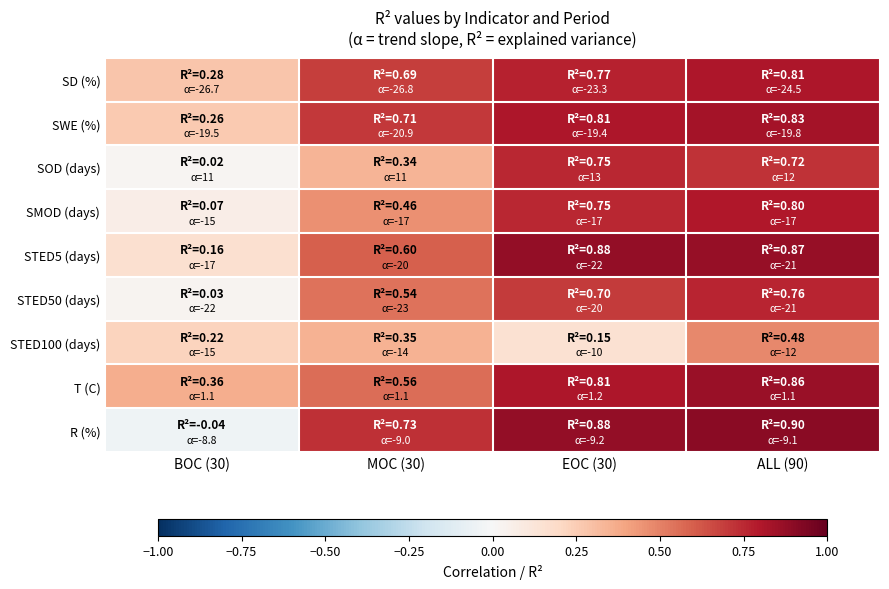

Reading left to right, list all the values displayed in this chart.

SD (%): BOC (30)=0.3	MOC (30)=0.7	EOC (30)=0.8	ALL (90)=0.8
SWE (%): BOC (30)=0.3	MOC (30)=0.7	EOC (30)=0.8	ALL (90)=0.8
SOD (days): BOC (30)=0.0	MOC (30)=0.3	EOC (30)=0.8	ALL (90)=0.7
SMOD (days): BOC (30)=0.1	MOC (30)=0.5	EOC (30)=0.8	ALL (90)=0.8
STED5 (days): BOC (30)=0.2	MOC (30)=0.6	EOC (30)=0.9	ALL (90)=0.9
STED50 (days): BOC (30)=0.0	MOC (30)=0.5	EOC (30)=0.7	ALL (90)=0.8
STED100 (days): BOC (30)=0.2	MOC (30)=0.3	EOC (30)=0.1	ALL (90)=0.5
T (C): BOC (30)=0.4	MOC (30)=0.6	EOC (30)=0.8	ALL (90)=0.9
R (%): BOC (30)=-0.0	MOC (30)=0.7	EOC (30)=0.9	ALL (90)=0.9